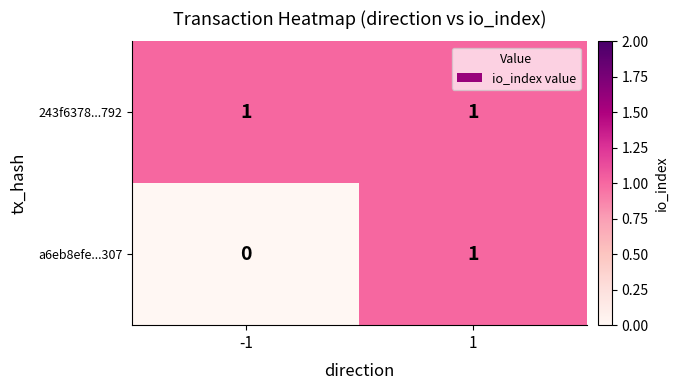

List the series in order of their overall mean, highest first.

243f6378...792, a6eb8efe...307